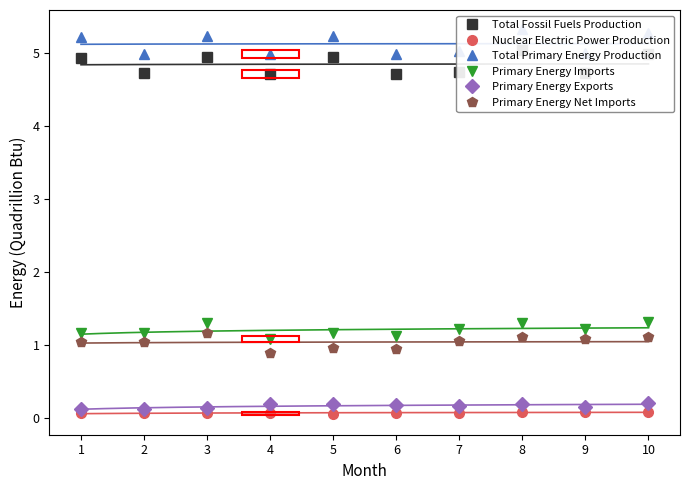

What are all the series names shown in the legend?

Total Fossil Fuels Production, Nuclear Electric Power Production, Total Primary Energy Production, Primary Energy Imports, Primary Energy Exports, Primary Energy Net Imports